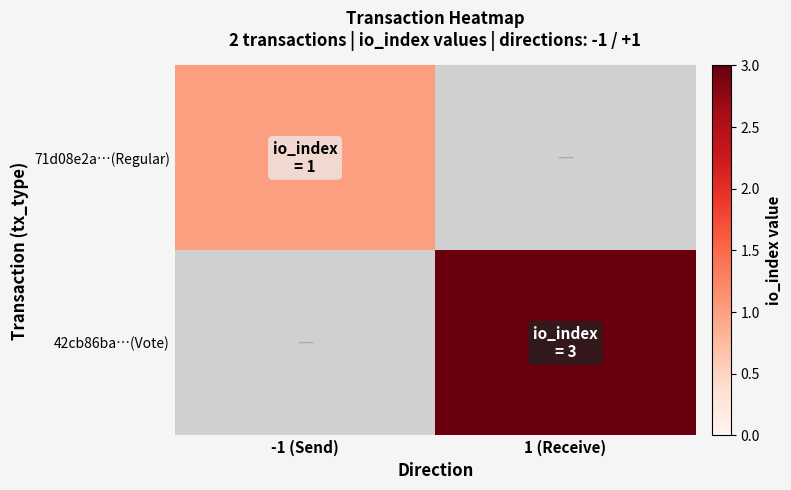

Rank the series by their maximum value, from lowest to highest.

71d08e2a…(Regular), 42cb86ba…(Vote)